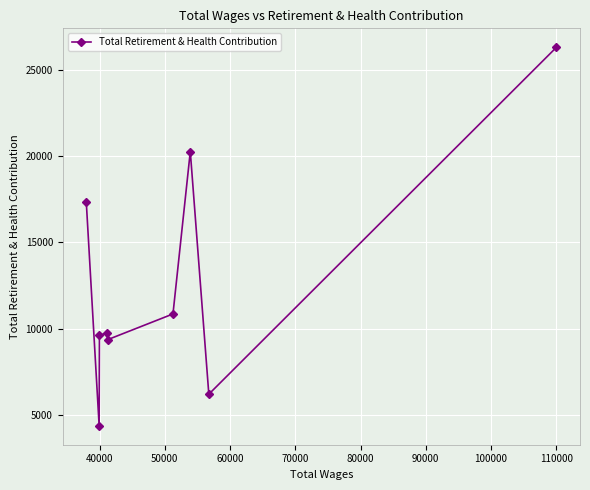

True or false: there are more than 0 points higher than both neighbors.

True